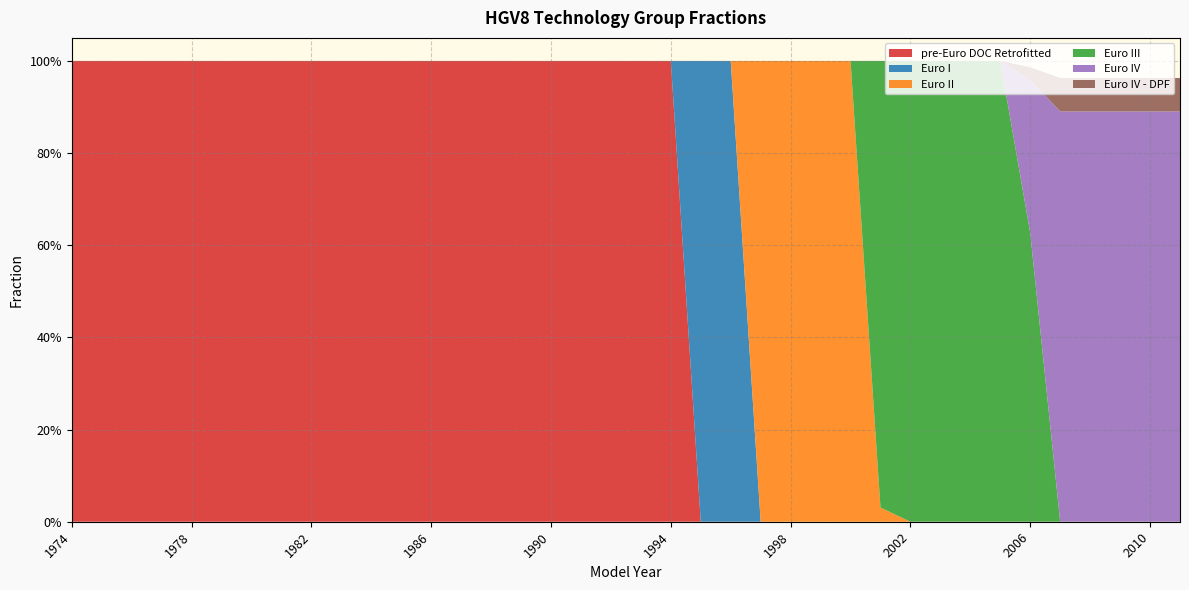

Reading left to right, transcribe all the data shown in this chart.

pre-Euro DOC Retrofitted: 1974=1.0	1975=1.0	1976=1.0	1977=1.0	1978=1.0	1979=1.0	1980=1.0	1981=1.0	1982=1.0	1983=1.0	1984=1.0	1985=1.0	1986=1.0	1987=1.0	1988=1.0	1989=1.0	1990=1.0	1991=1.0	1992=1.0	1993=1.0	1994=1.0	1995=0.0	1996=0.0	1997=0.0	1998=0.0	1999=0.0	2000=0.0	2001=0.0	2002=0.0	2003=0.0	2004=0.0	2005=0.0	2006=0.0	2007=0.0	2008=0.0	2009=0.0	2010=0.0	2011=0.0
Euro I: 1974=0.0	1975=0.0	1976=0.0	1977=0.0	1978=0.0	1979=0.0	1980=0.0	1981=0.0	1982=0.0	1983=0.0	1984=0.0	1985=0.0	1986=0.0	1987=0.0	1988=0.0	1989=0.0	1990=0.0	1991=0.0	1992=0.0	1993=0.0	1994=0.0	1995=1.0	1996=1.0	1997=0.0	1998=0.0	1999=0.0	2000=0.0	2001=0.0	2002=0.0	2003=0.0	2004=0.0	2005=0.0	2006=0.0	2007=0.0	2008=0.0	2009=0.0	2010=0.0	2011=0.0
Euro II: 1974=0.0	1975=0.0	1976=0.0	1977=0.0	1978=0.0	1979=0.0	1980=0.0	1981=0.0	1982=0.0	1983=0.0	1984=0.0	1985=0.0	1986=0.0	1987=0.0	1988=0.0	1989=0.0	1990=0.0	1991=0.0	1992=0.0	1993=0.0	1994=0.0	1995=0.0	1996=0.0	1997=1.0	1998=1.0	1999=1.0	2000=1.0	2001=0.0	2002=0.0	2003=0.0	2004=0.0	2005=0.0	2006=0.0	2007=0.0	2008=0.0	2009=0.0	2010=0.0	2011=0.0
Euro III: 1974=0.0	1975=0.0	1976=0.0	1977=0.0	1978=0.0	1979=0.0	1980=0.0	1981=0.0	1982=0.0	1983=0.0	1984=0.0	1985=0.0	1986=0.0	1987=0.0	1988=0.0	1989=0.0	1990=0.0	1991=0.0	1992=0.0	1993=0.0	1994=0.0	1995=0.0	1996=0.0	1997=0.0	1998=0.0	1999=0.0	2000=0.0	2001=1.0	2002=1.0	2003=1.0	2004=1.0	2005=1.0	2006=0.6	2007=0.0	2008=0.0	2009=0.0	2010=0.0	2011=0.0
Euro IV: 1974=0.0	1975=0.0	1976=0.0	1977=0.0	1978=0.0	1979=0.0	1980=0.0	1981=0.0	1982=0.0	1983=0.0	1984=0.0	1985=0.0	1986=0.0	1987=0.0	1988=0.0	1989=0.0	1990=0.0	1991=0.0	1992=0.0	1993=0.0	1994=0.0	1995=0.0	1996=0.0	1997=0.0	1998=0.0	1999=0.0	2000=0.0	2001=0.0	2002=0.0	2003=0.0	2004=0.0	2005=0.0	2006=0.3	2007=0.9	2008=0.9	2009=0.9	2010=0.9	2011=0.9
Euro IV - DPF: 1974=0.0	1975=0.0	1976=0.0	1977=0.0	1978=0.0	1979=0.0	1980=0.0	1981=0.0	1982=0.0	1983=0.0	1984=0.0	1985=0.0	1986=0.0	1987=0.0	1988=0.0	1989=0.0	1990=0.0	1991=0.0	1992=0.0	1993=0.0	1994=0.0	1995=0.0	1996=0.0	1997=0.0	1998=0.0	1999=0.0	2000=0.0	2001=0.0	2002=0.0	2003=0.0	2004=0.0	2005=0.0	2006=0.0	2007=0.1	2008=0.1	2009=0.1	2010=0.1	2011=0.1